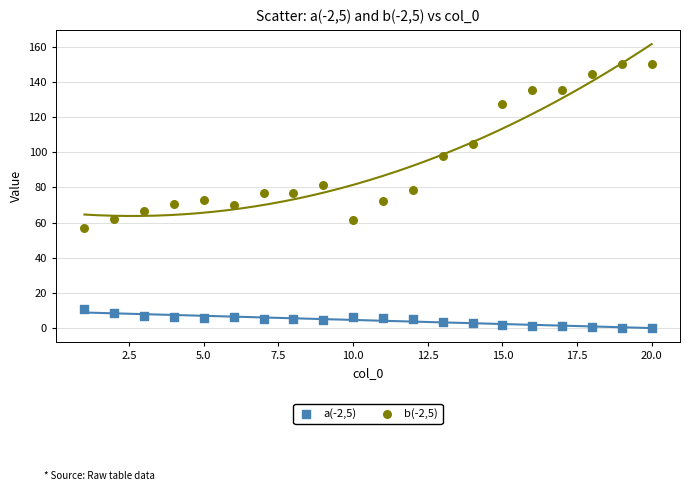

What are all the series names shown in the legend?

a(-2,5), b(-2,5)